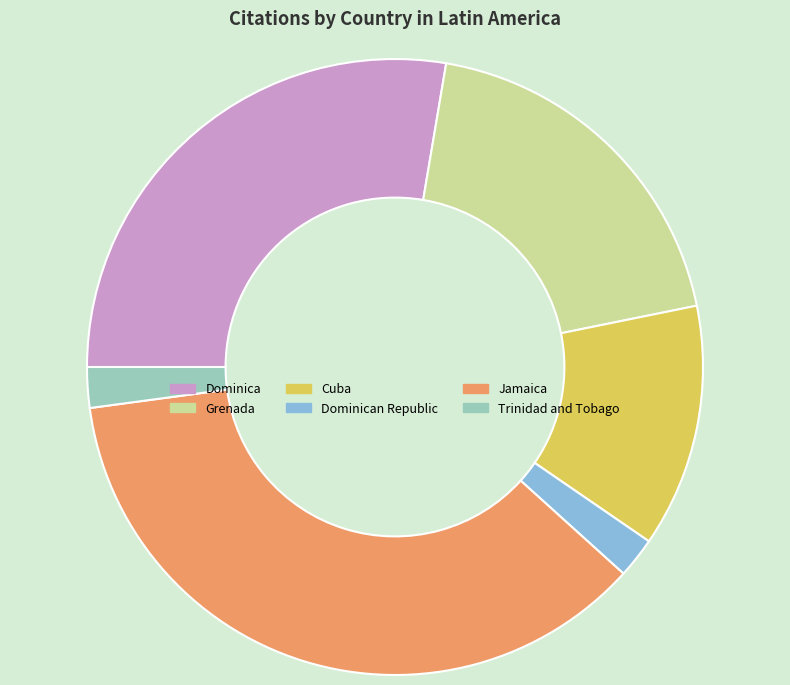

Between Dominica and Dominican Republic, which is larger?

Dominica